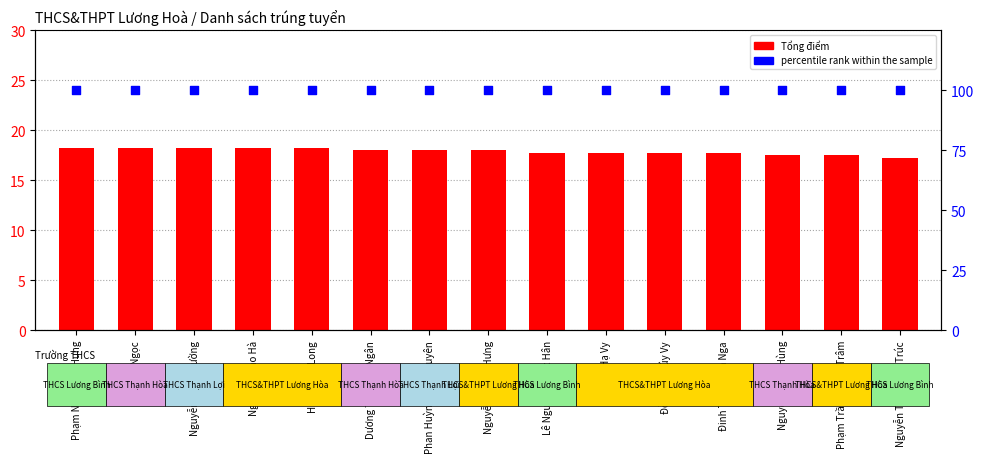

Which series contains the lowest Y value?

Tổng điểm